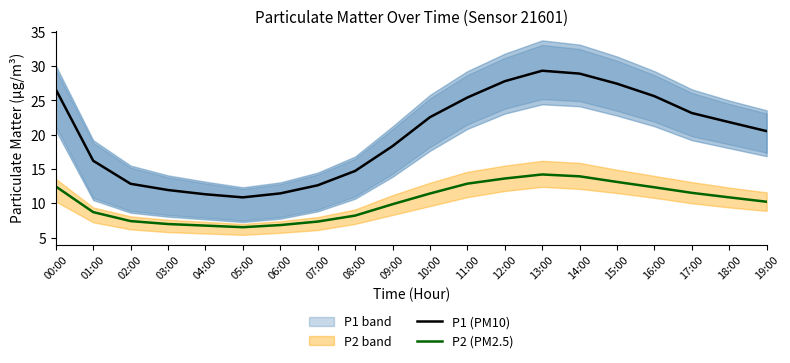

What is the difference between the P1 (PM10) values at 04:00 and 02:00?

1.5